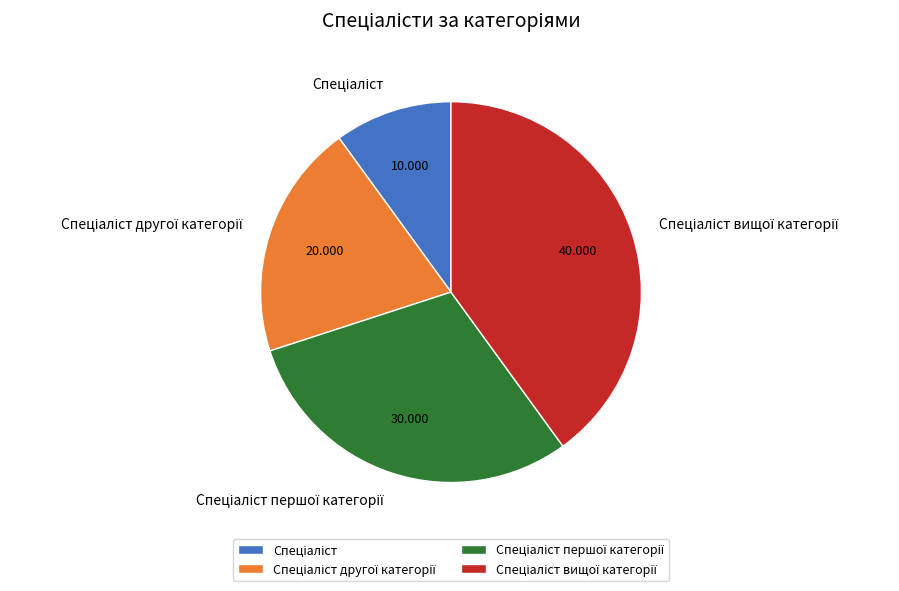

Count the number of slices in the pie.

4